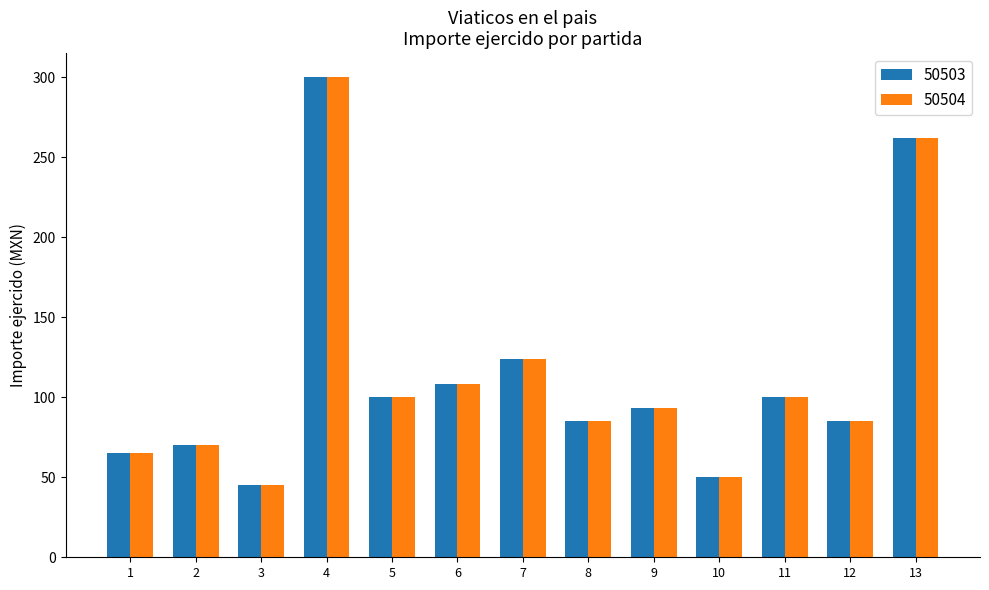

Is it true that 50504 equals 39 at 2?

False